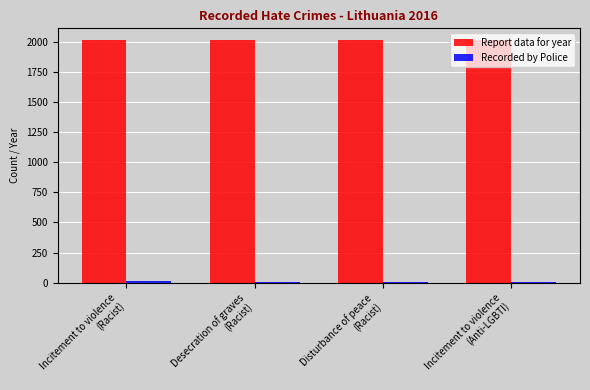

What is the total value across all series at Incitement to violence
(Racist)?

2028